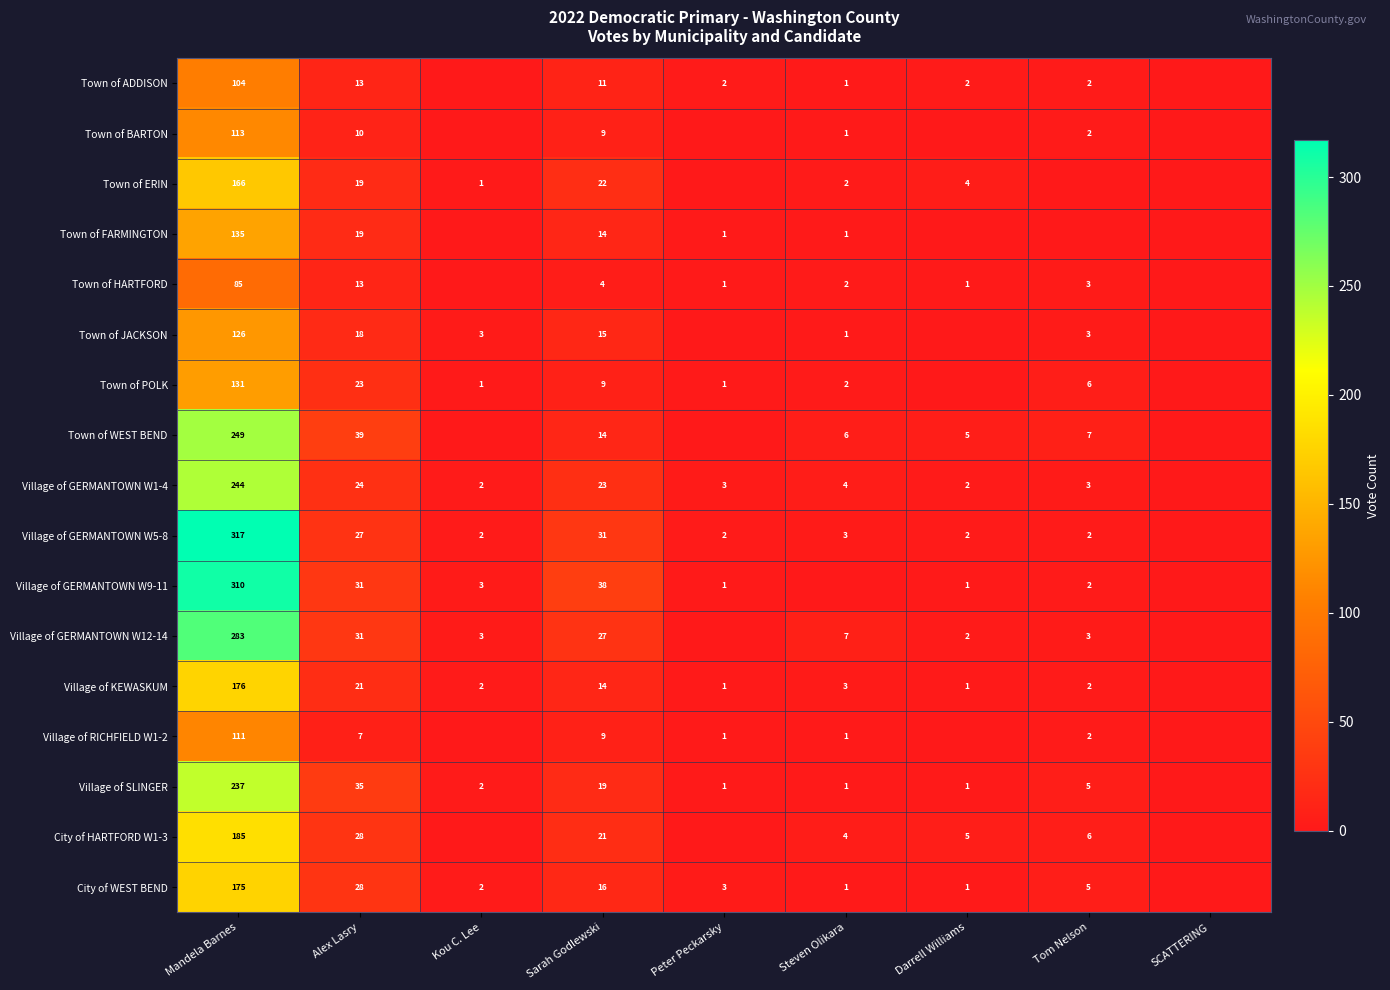

Is the value of Village of GERMANTOWN W9-11 at Darrell Williams greater than the value of Village of GERMANTOWN W5-8 at Alex Lasry?

No